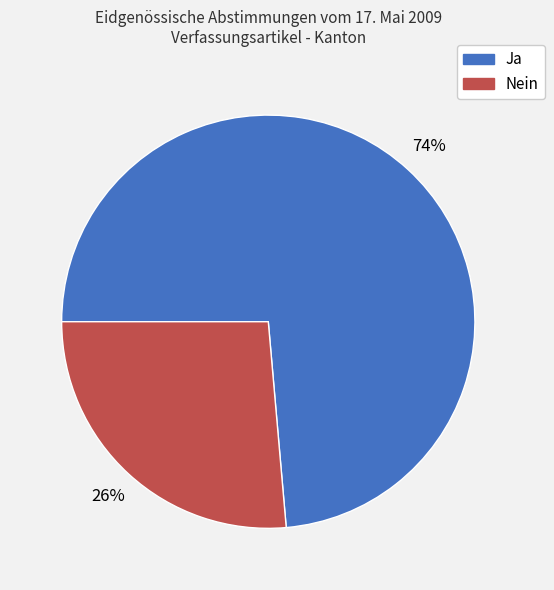

What percentage is the Ja slice, to the nearest percent?

74%